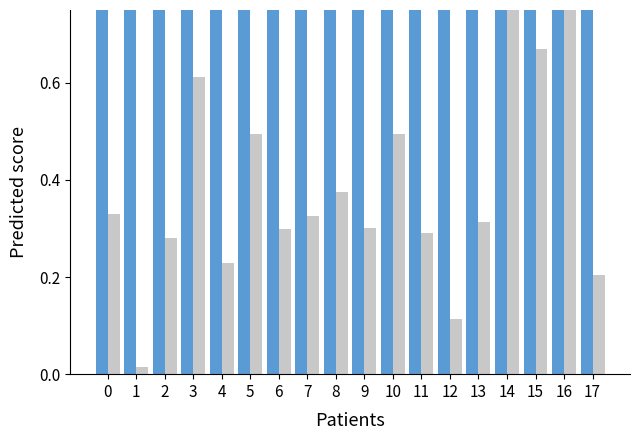

Reading left to right, what are all the values shown in this chart?

col_2: 1.0	1.0	1.0	1.0	1.0	1.0	1.0	1.0	1.0	1.0	1.0	1.0	1.0	1.0	0.8	0.8	0.8	0.8
col_3: 0.3	0.0	0.3	0.6	0.2	0.5	0.3	0.3	0.4	0.3	0.5	0.3	0.1	0.3	0.9	0.7	1.0	0.2